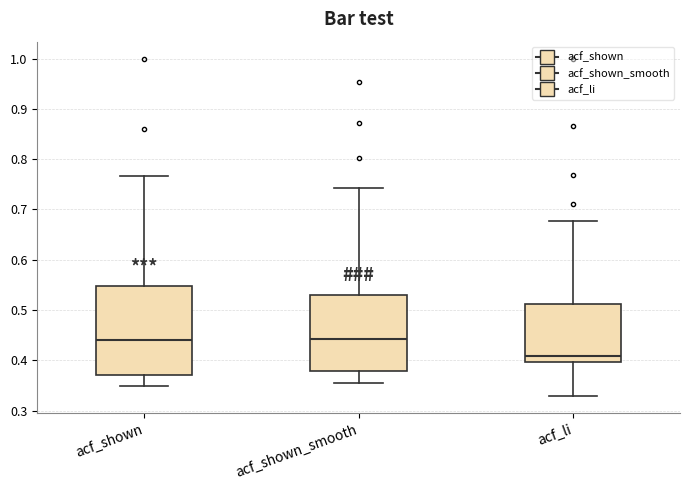

Where does the upper whisker of the box for acf_shown end on the y-axis? The values are not printed on the chart, so give them approximately, as read against the axis.

0.77